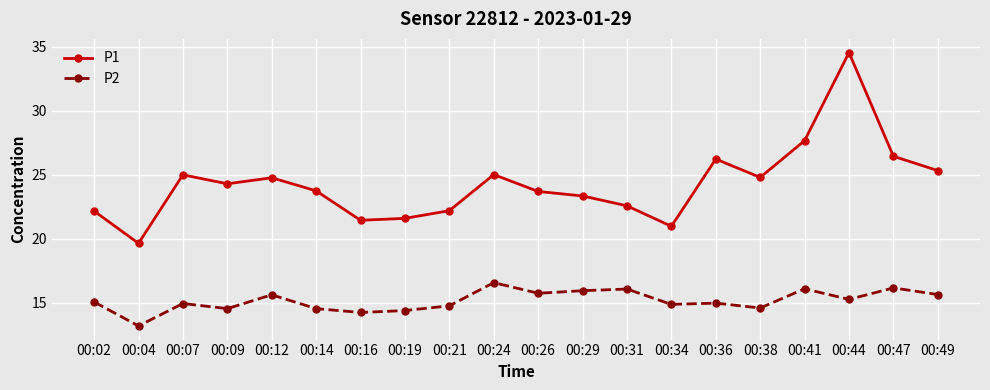

At how many categories does at least one series exceed 26?

4